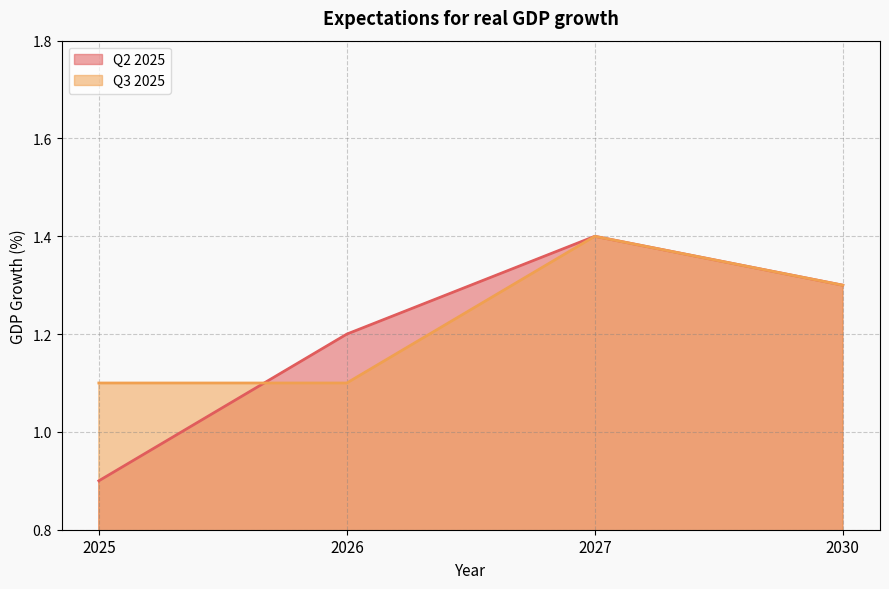

What is the approximate value of Q2 2025 at 2027?

1.4